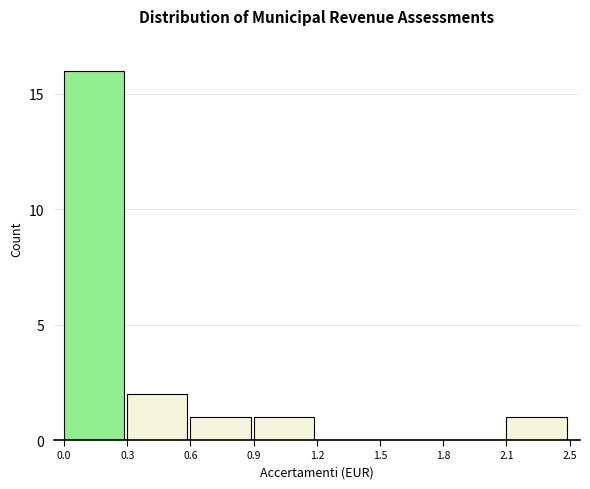

Reading right to left, extract all data points from this chart.

2.1=1	1.8=0	1.5=0	1.2=0	0.9=1	0.6=1	0.3=2	0.0=16